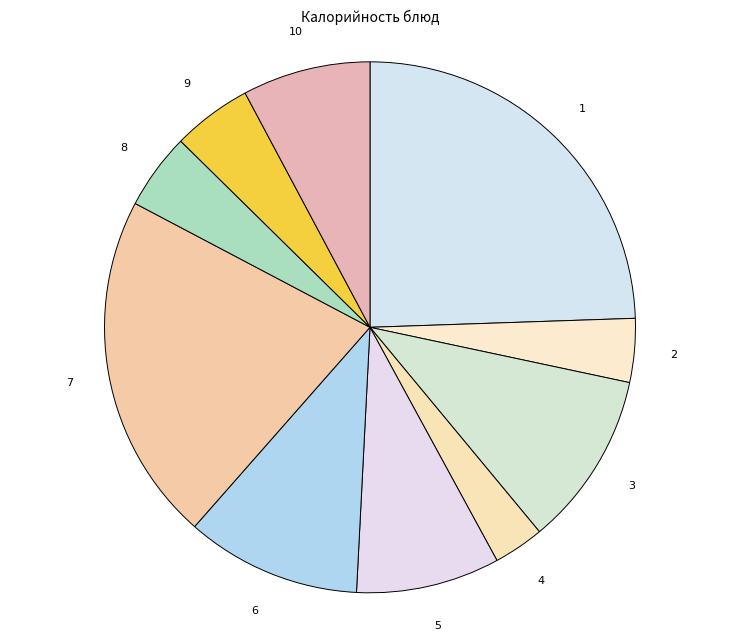

How many segments does this pie chart have?

10